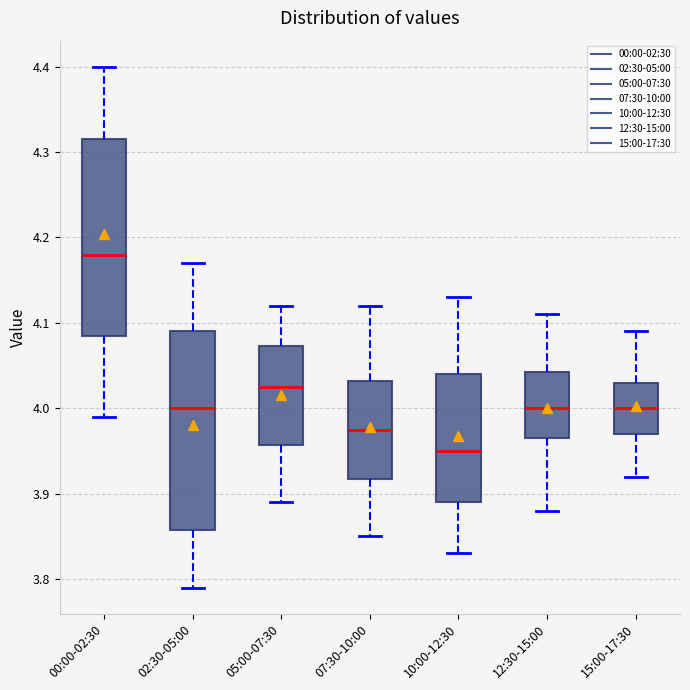

Which box has the lowest median line?

10:00-12:30